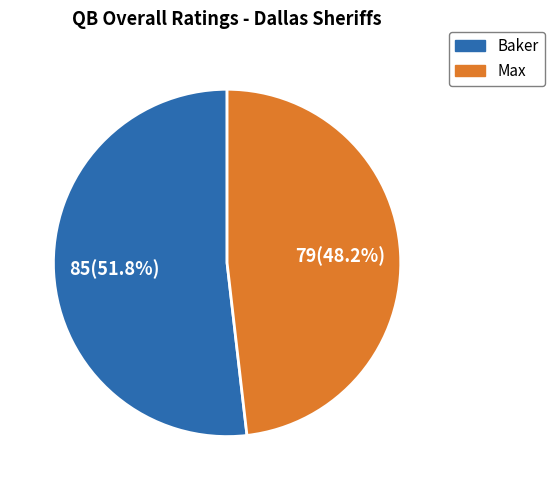

To the nearest percent, what percentage of the pie is Max?

48%